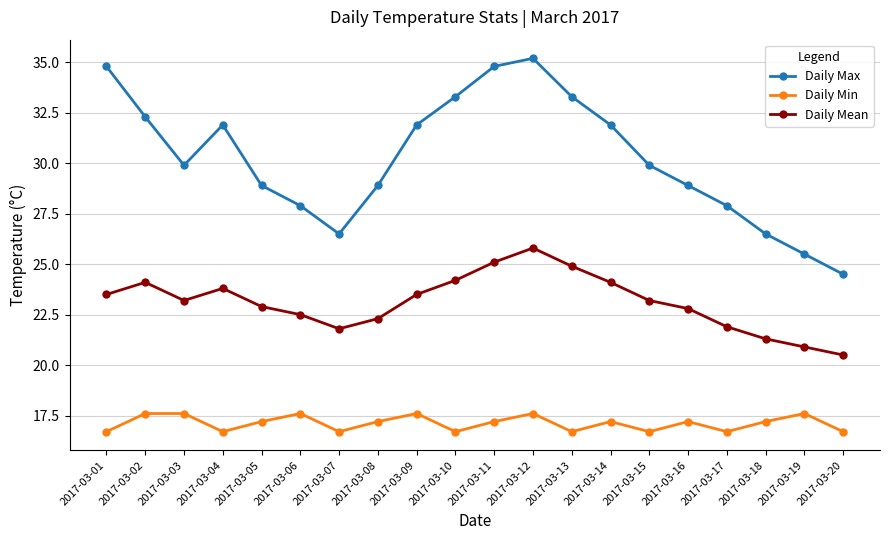

The Daily Max series shows 35.2 at 2017-03-12. True or false?

True